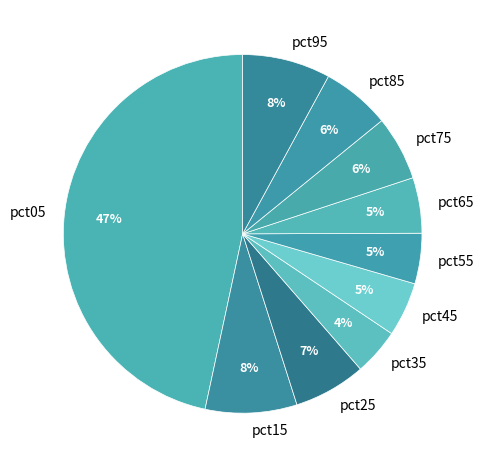

What is the largest slice in the pie chart?

pct05